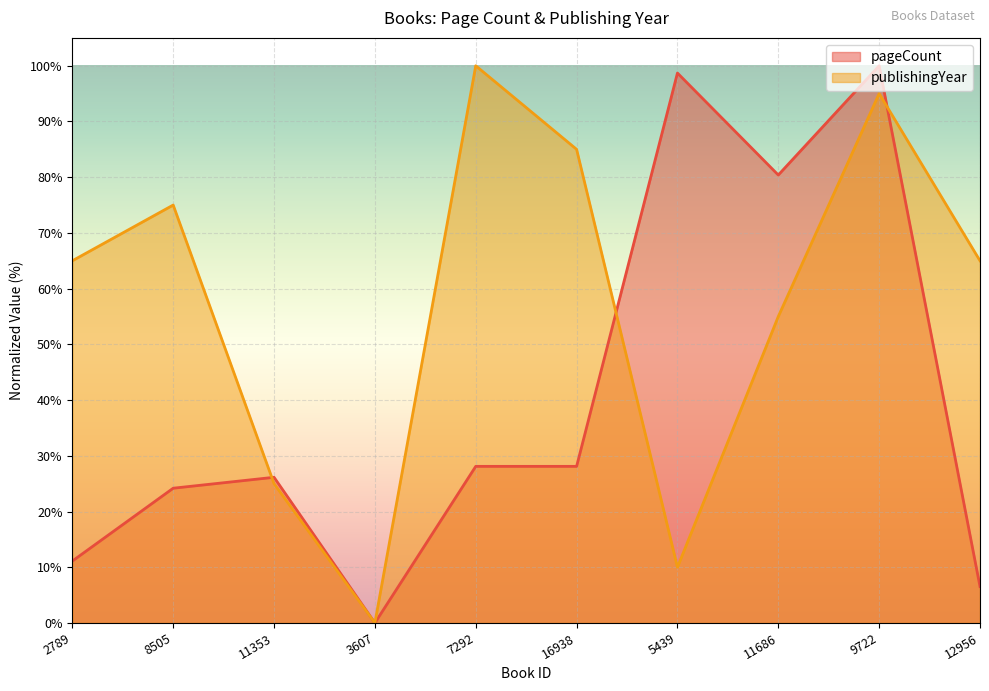

At which category is the sum across all series the highest?

9722